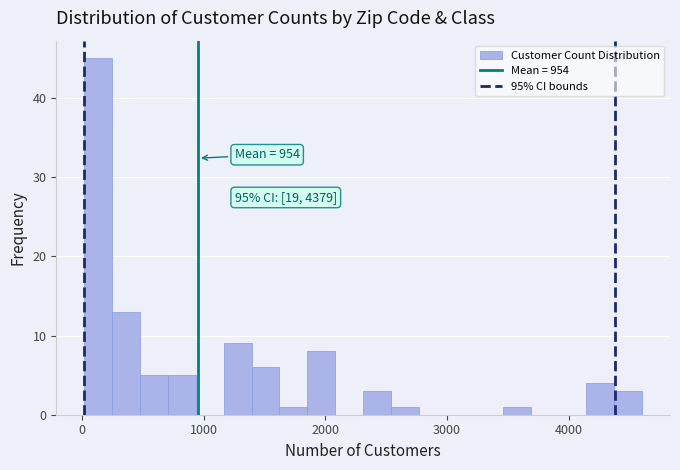

Read against the x-axis, roughly where is the centre of the tallest bar?

100